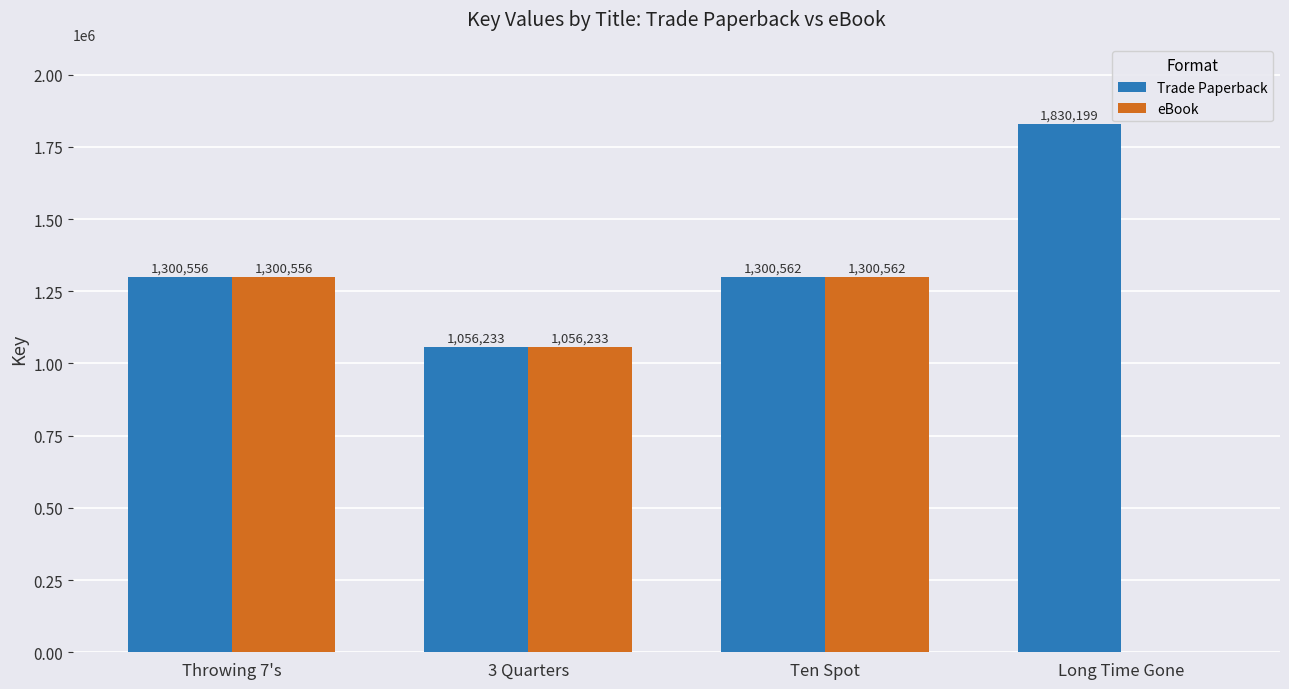

What is the highest value of the eBook series?

1300562